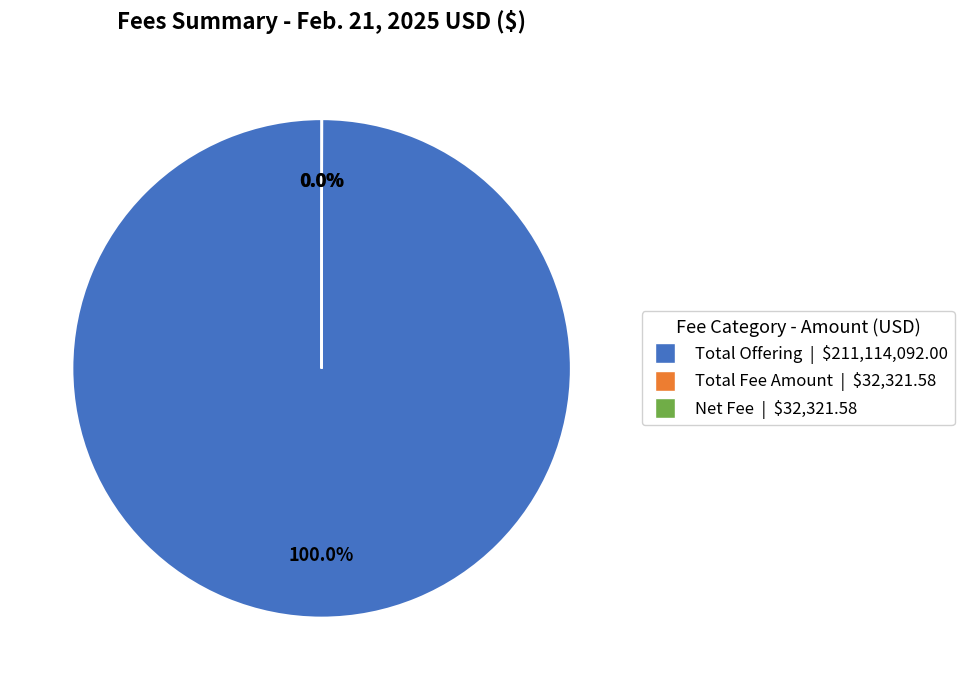

Is it true that Total Offering is 100% of the pie?

True